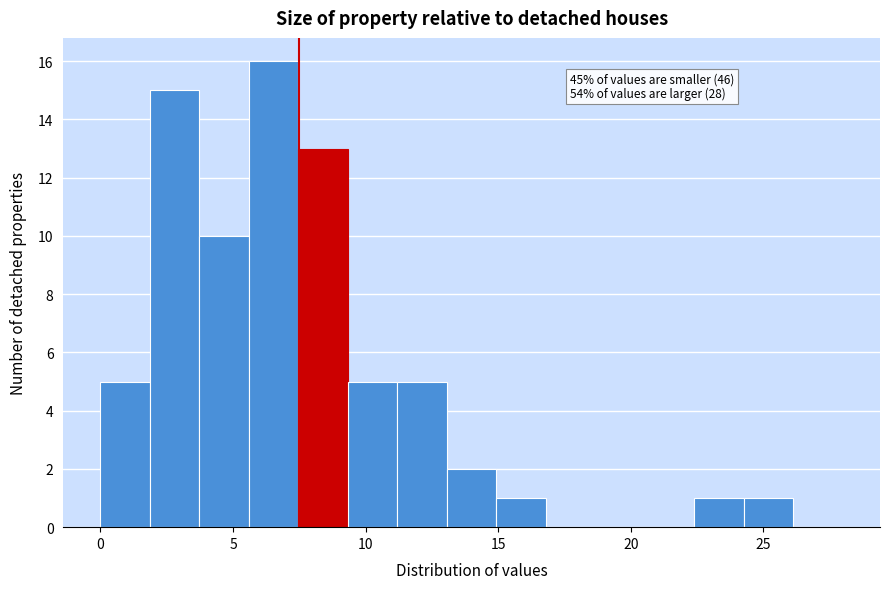

Read against the x-axis, roughly where is the centre of the tallest bar?

6.5